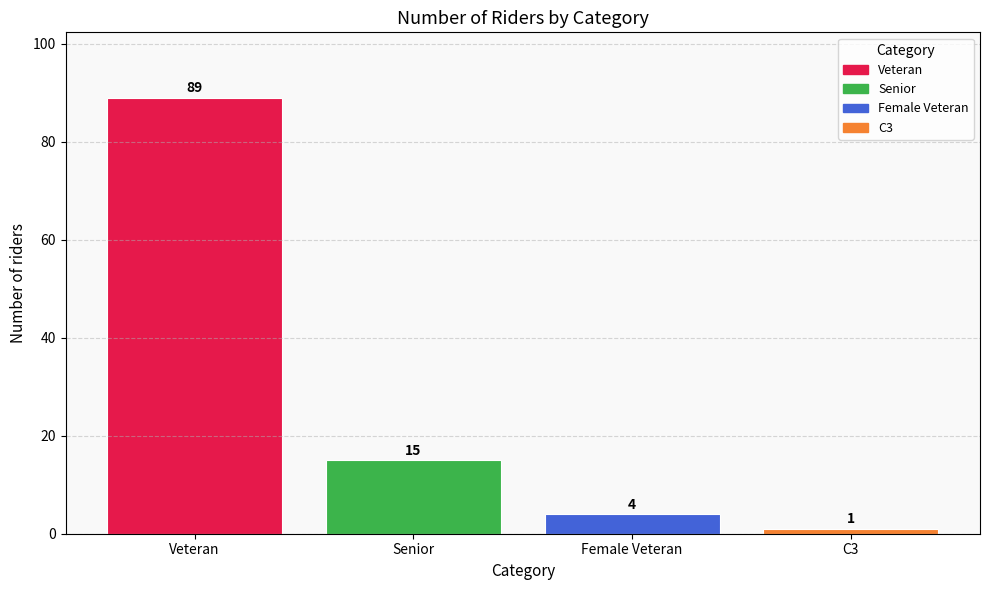

What is the value of the 4th bar from the left?

1